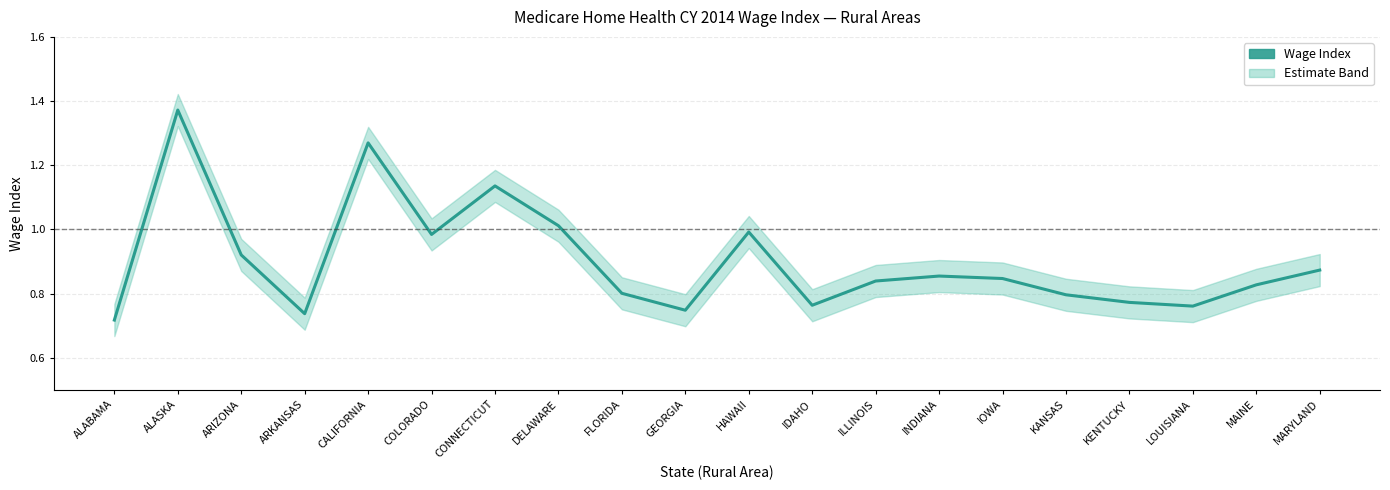

What is the maximum value shown in the chart?

1.4